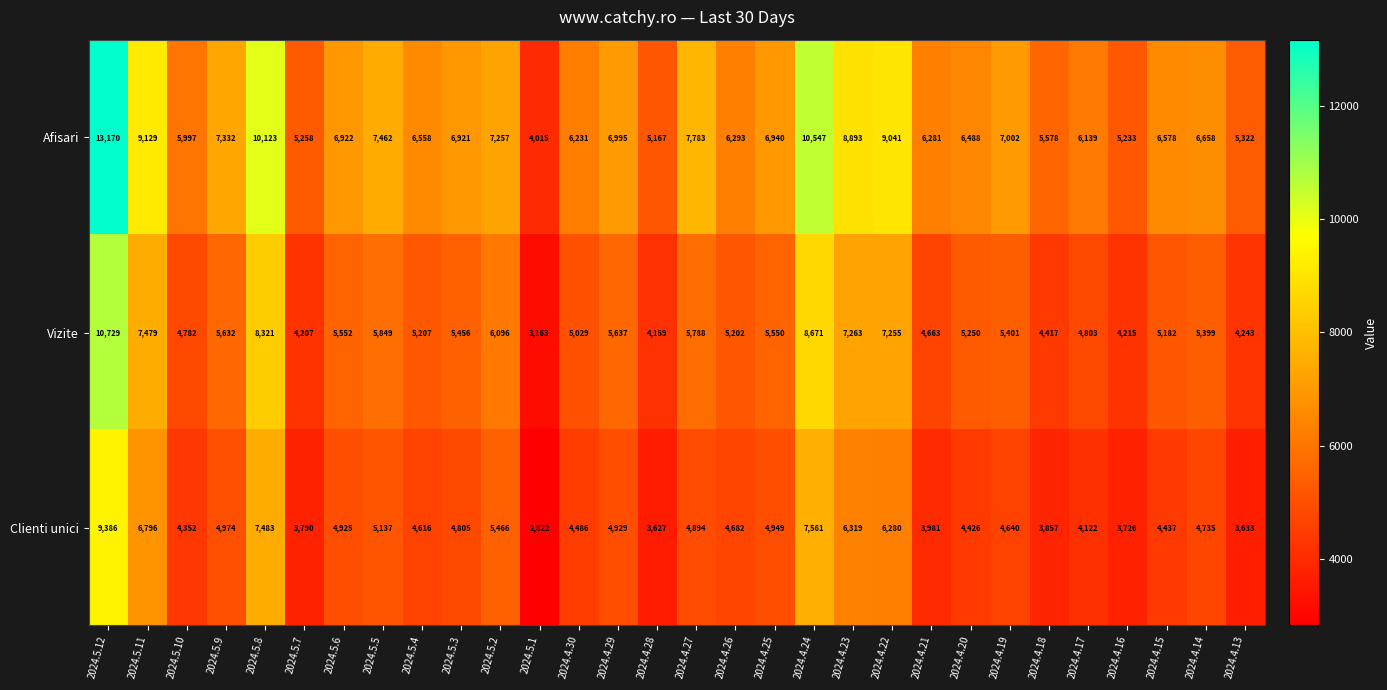

What is the total value across all series at 2024.5.8?

25927